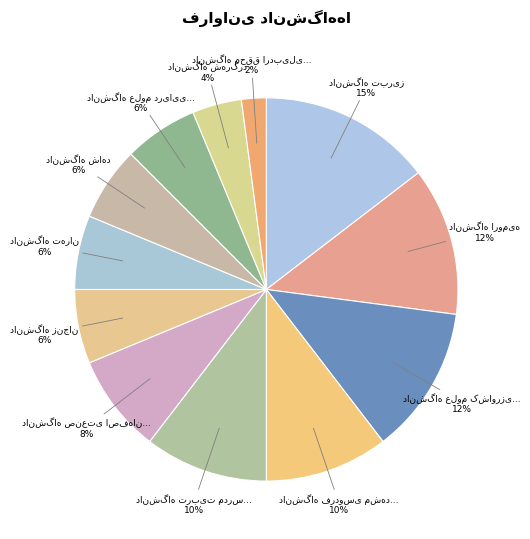

What percentage is NOT represented by دانشگاه شاهد?

93.8%